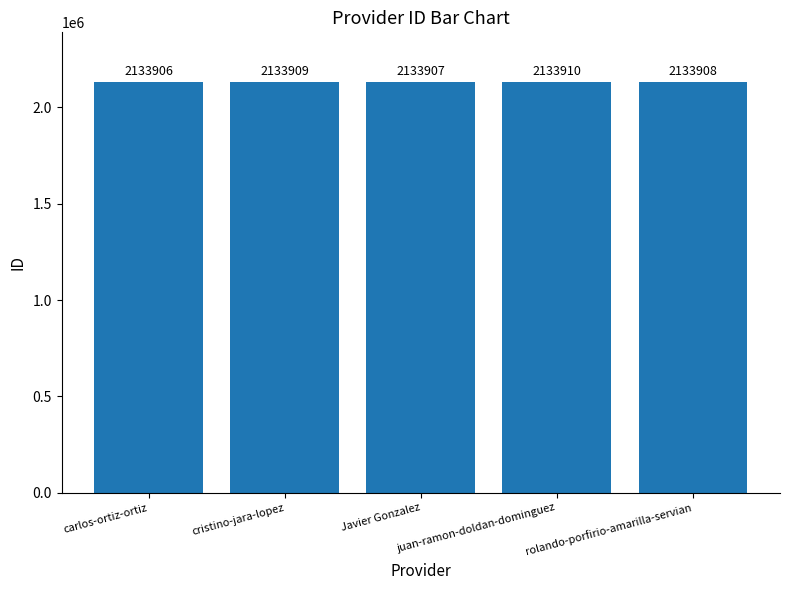

How many distinct data groups are displayed?

1